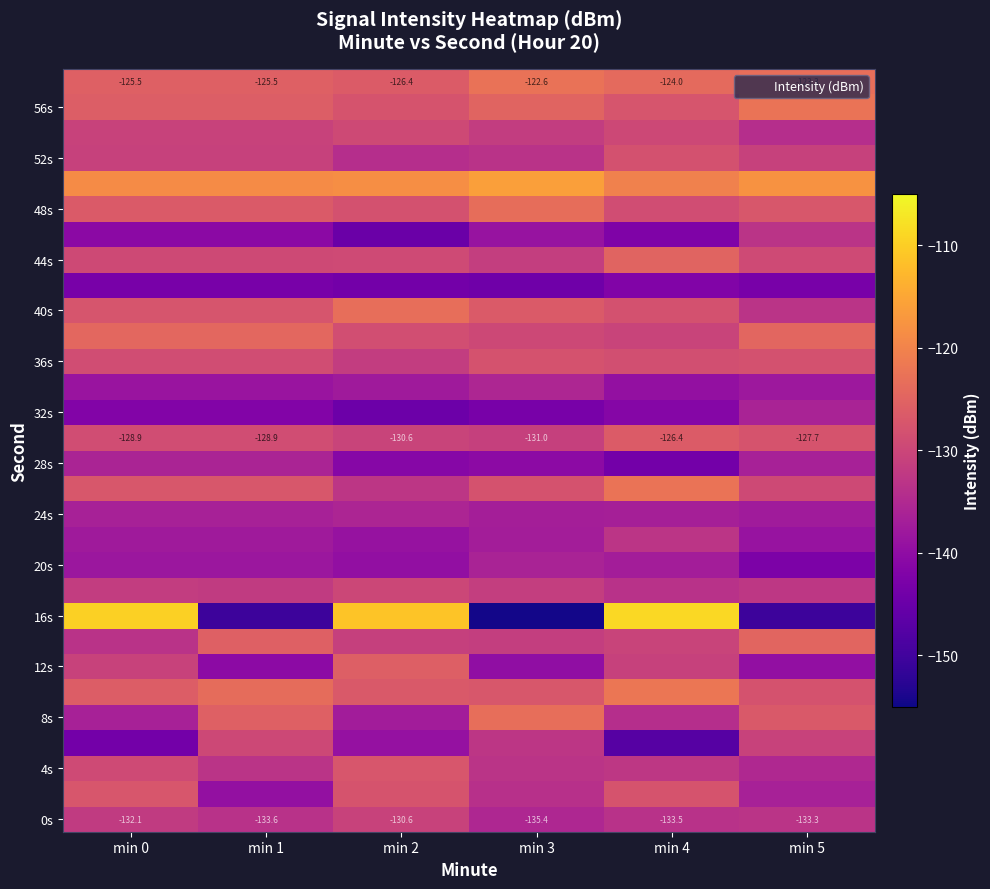

What is the spread (max minus min) of values at min 2?

33.7